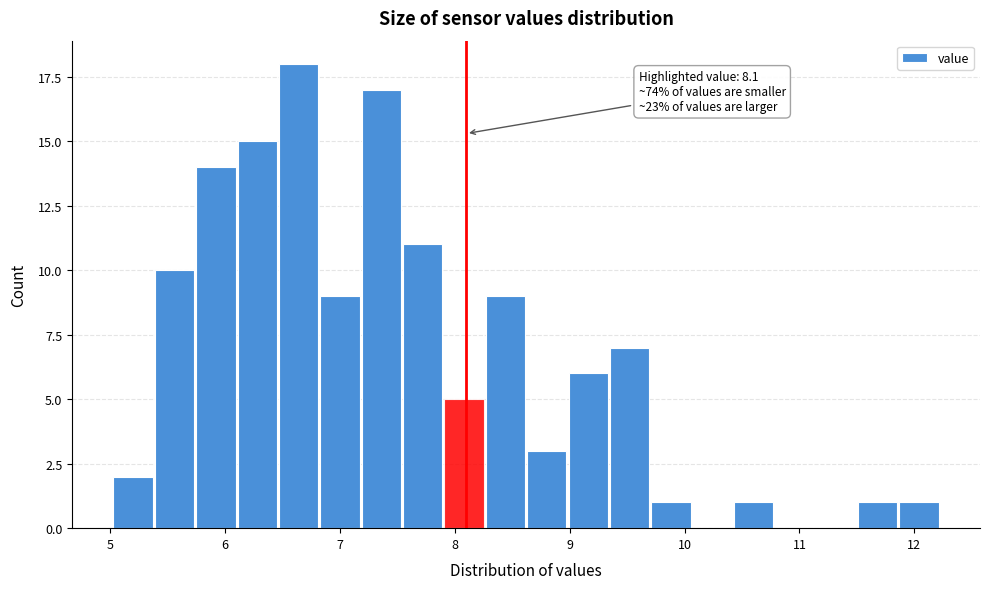

Around what value on the x-axis is the tallest bar? Give the approximate position of its centre, as read against the axis.

6.6